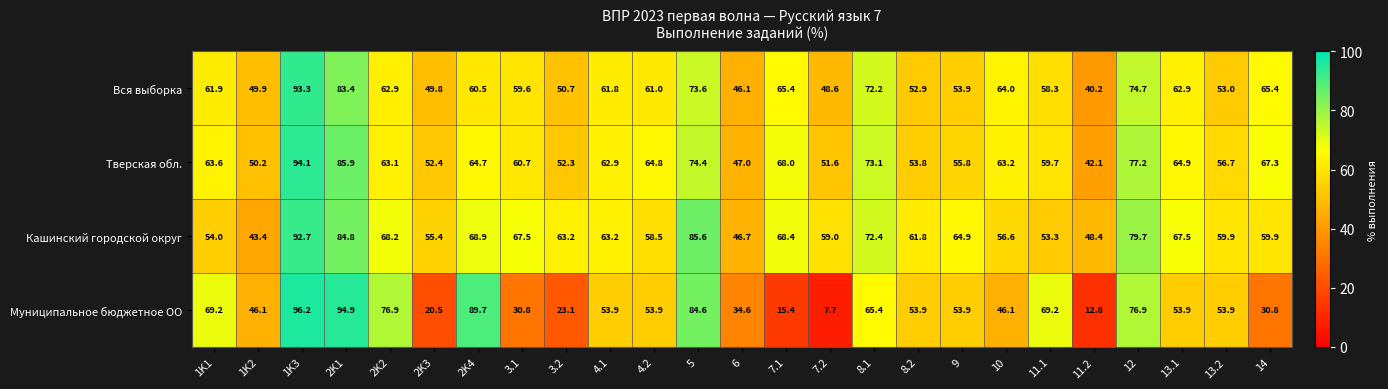

How many values in the Кашинский городской округ series exceed 63?

13